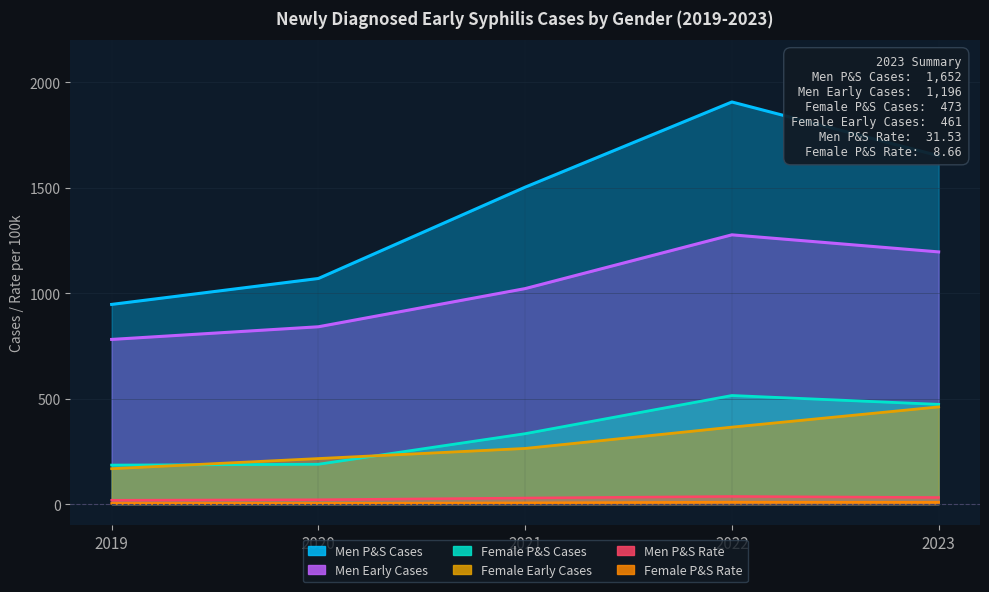

How many series are shown in this chart?

6